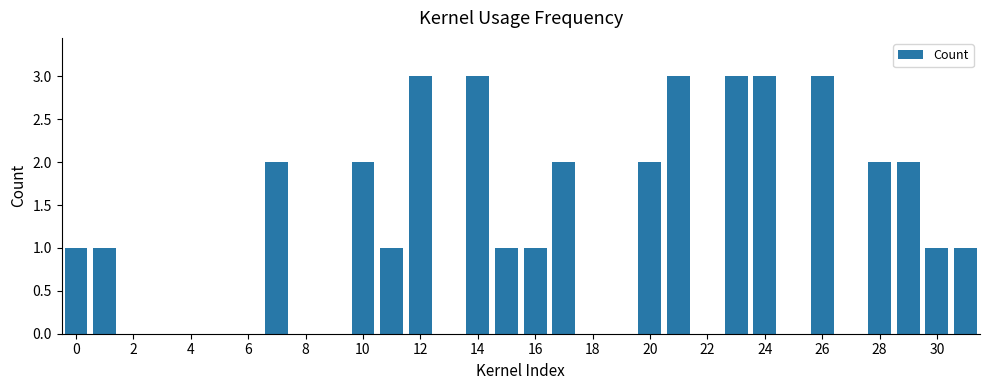

How many categories are shown in the chart?

32